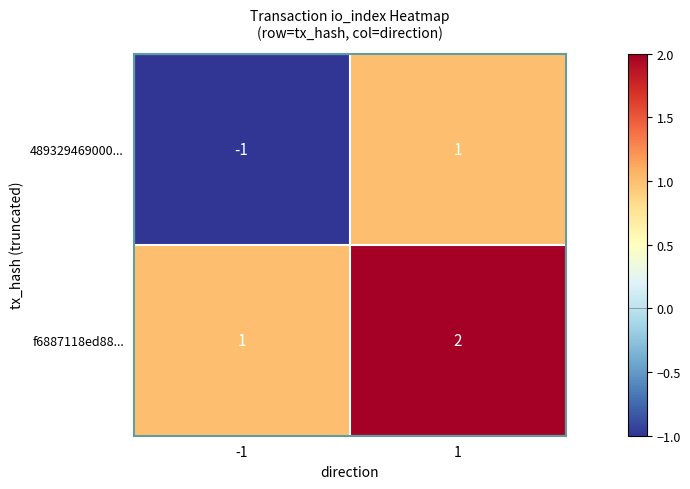

Reading left to right, list all the values displayed in this chart.

489329469000...: -1=-1	1=1
f6887118ed88...: -1=1	1=2